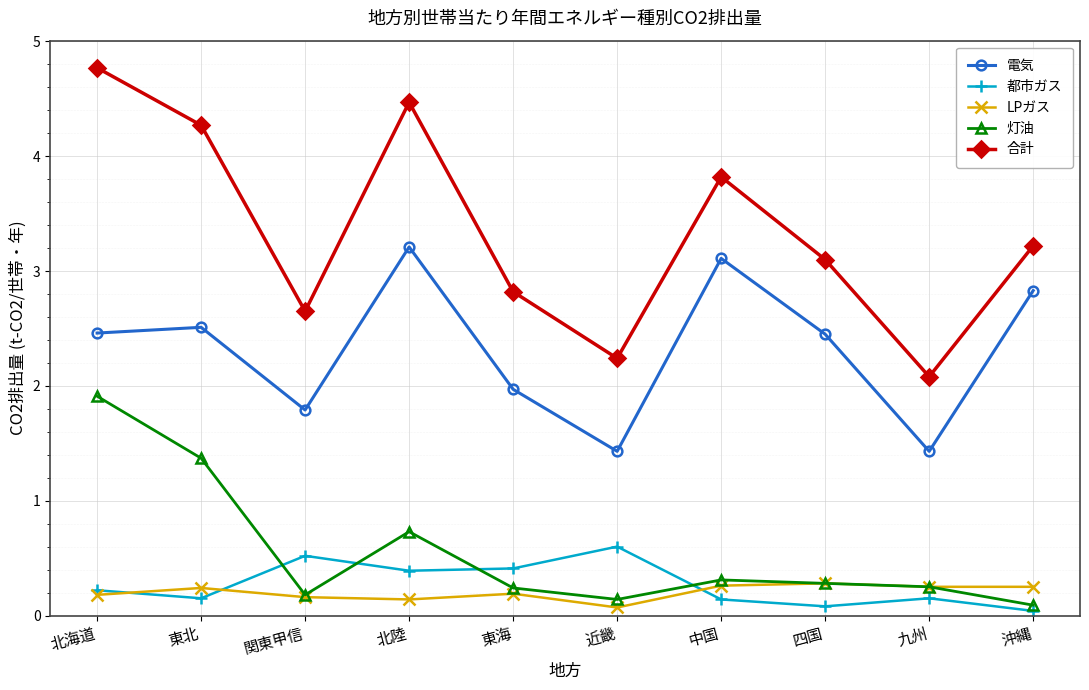

Rank the series by their maximum value, from highest to lowest.

合計, 電気, 灯油, 都市ガス, LPガス